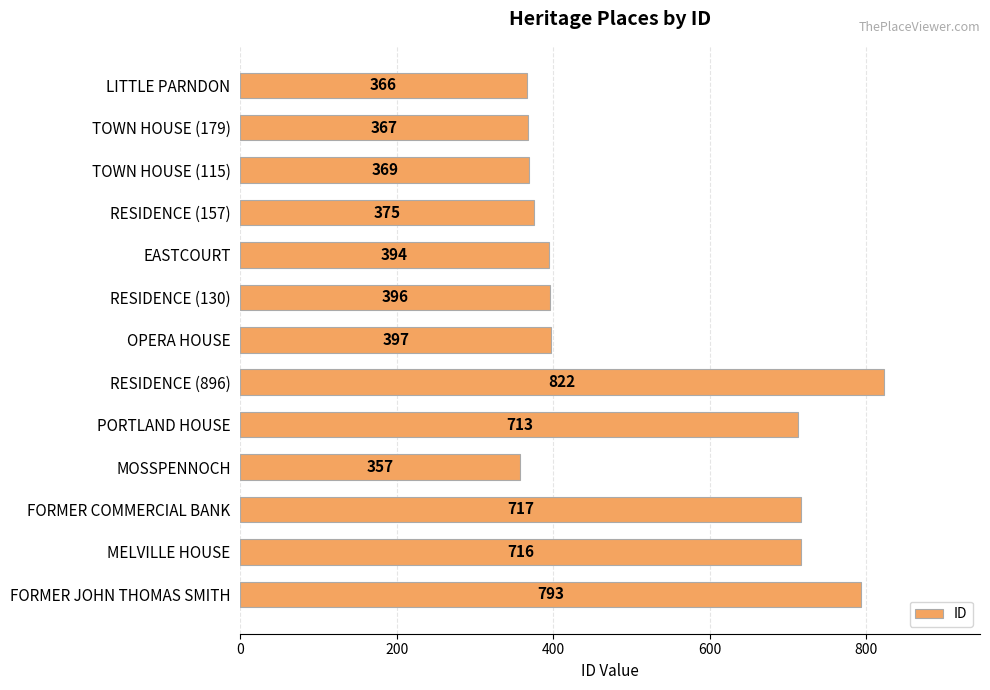

Are the bars horizontal?

Yes